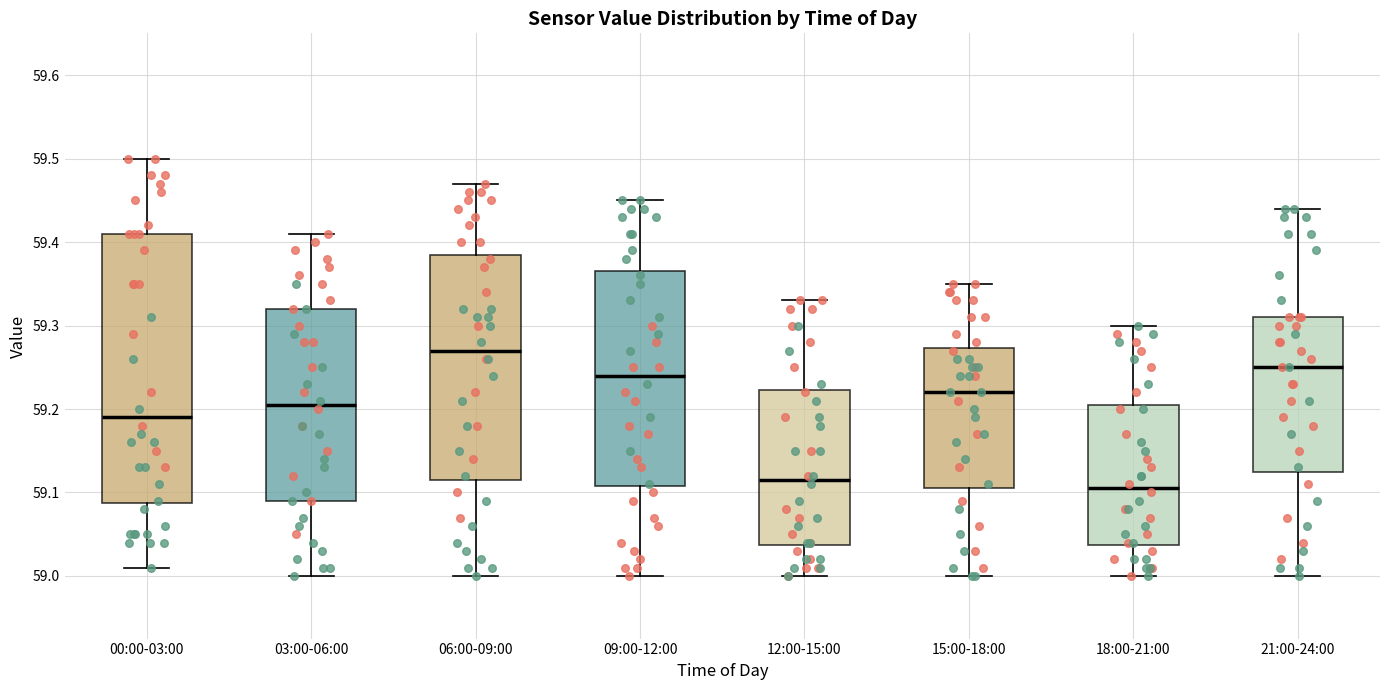

Where is the lower edge of the box for 03:00-06:00 on the y-axis? The values are not printed on the chart, so give them approximately, as read against the axis.

59.09